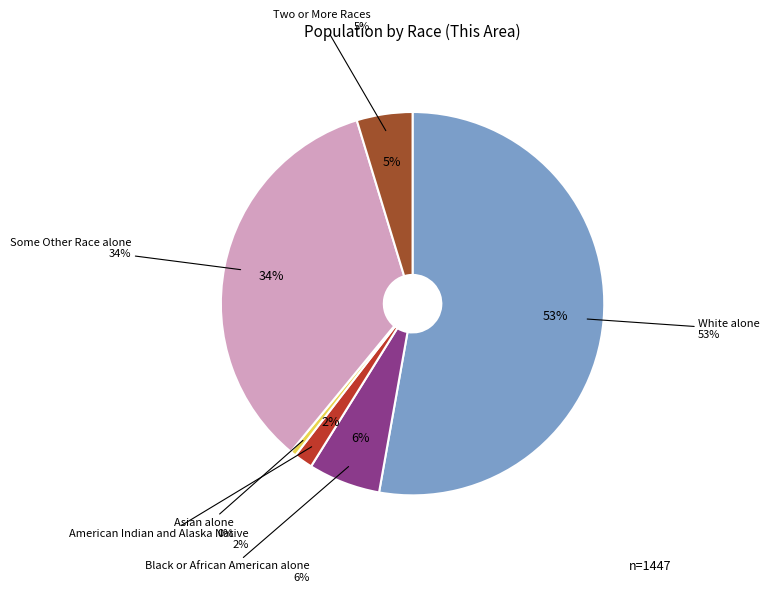

To the nearest percent, what percentage of the pie is White alone?

53%